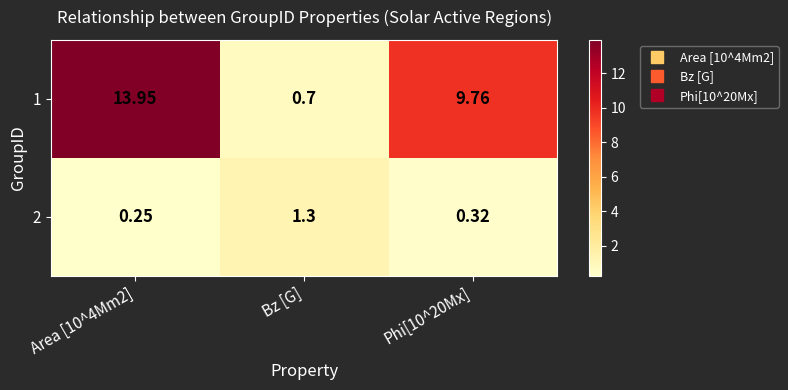

Which category has the highest value in the 2 series?

Bz [G]